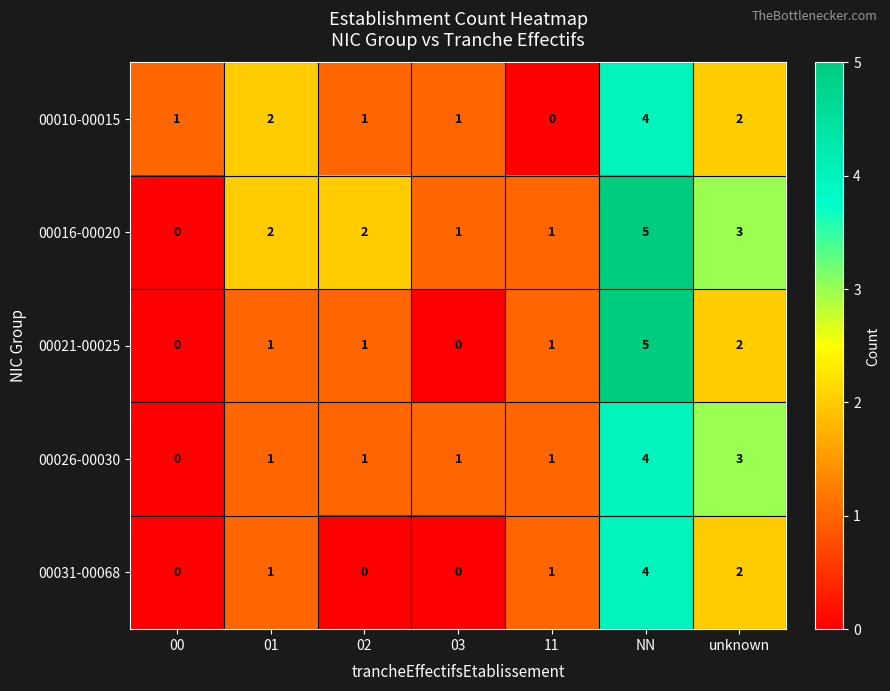

At which label is 00031-00068 closest to 2?

unknown